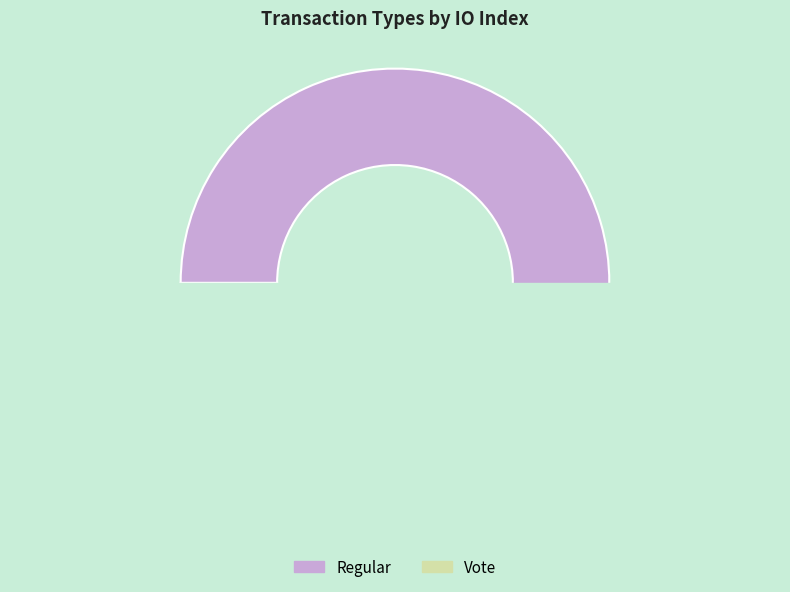

Rank the categories by value from highest to lowest.

Regular, Vote